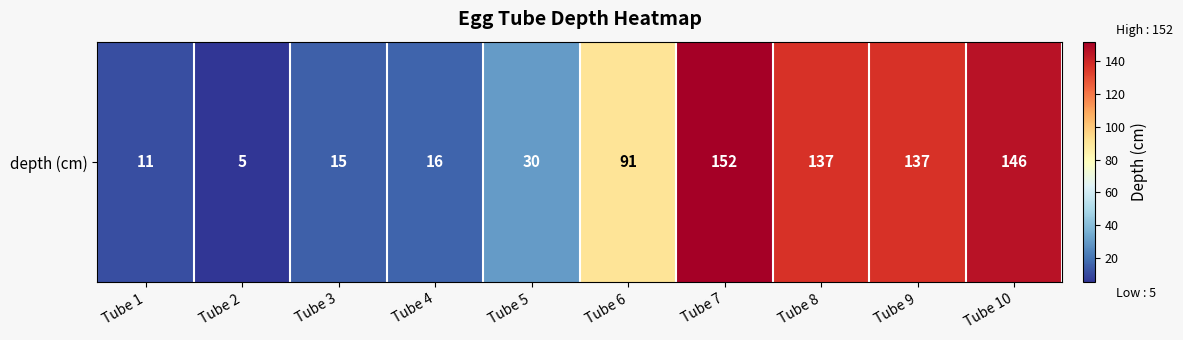

Is it true that the value at Tube 4 is 27?

False